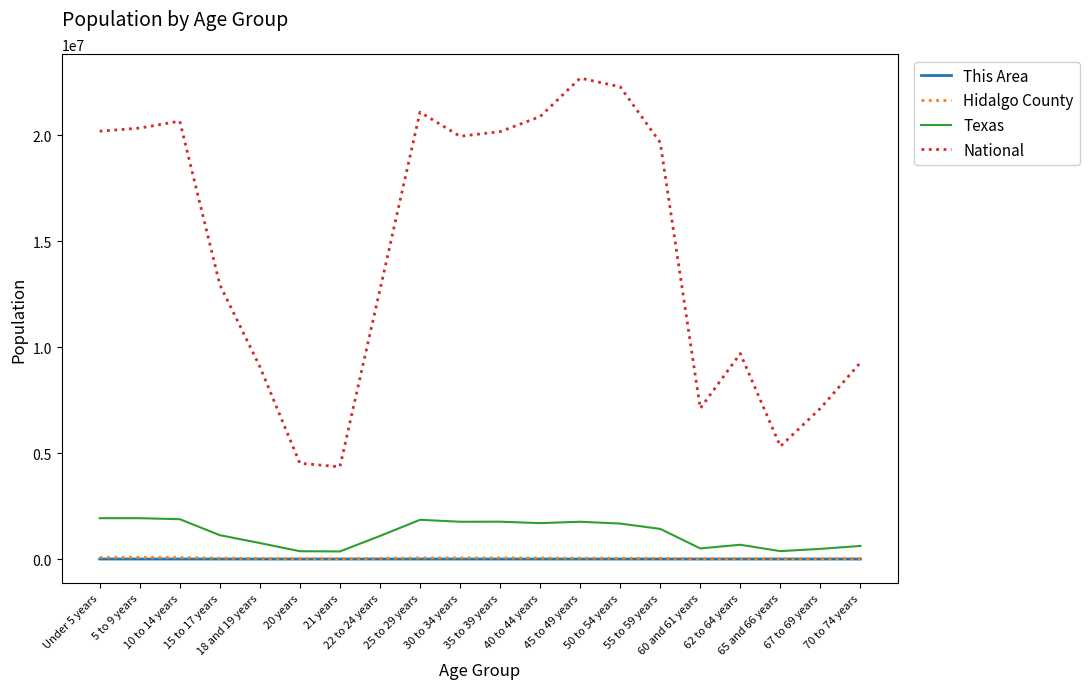

True or false: Texas and National intersect in this chart.

False